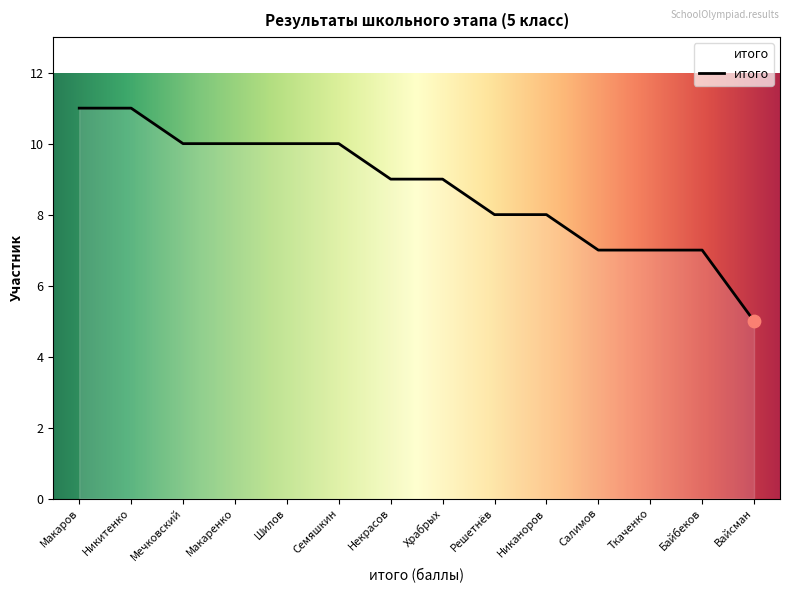

What is the change in value from Макаров to Байбеков?

-4